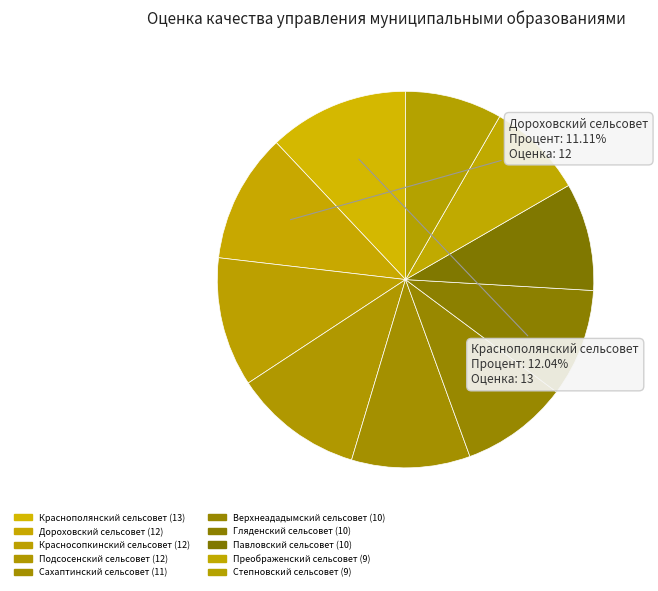

Count the number of slices in the pie.

10